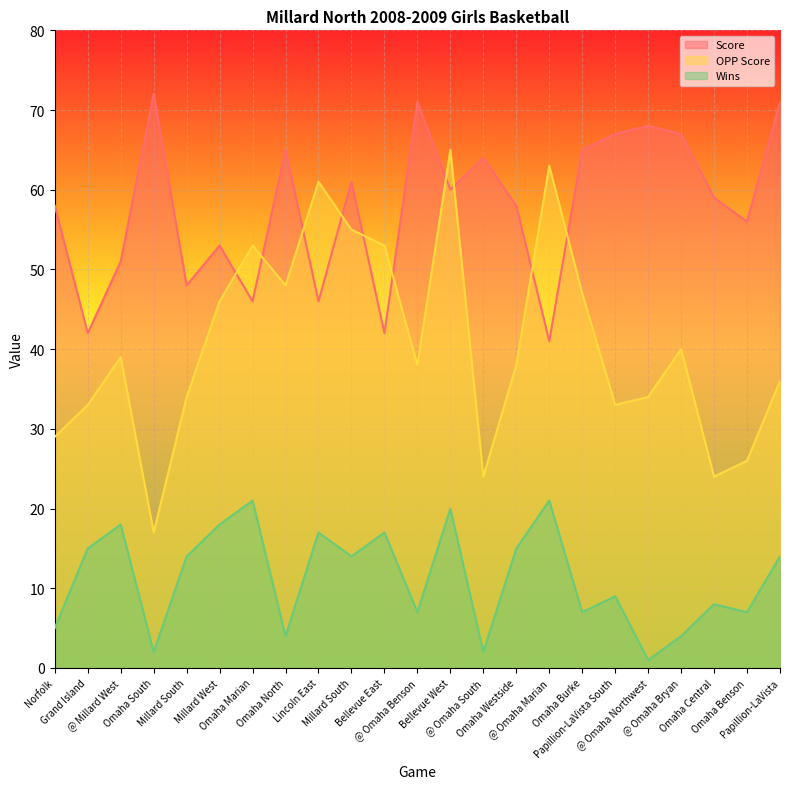

Count the number of categories in the chart.

23